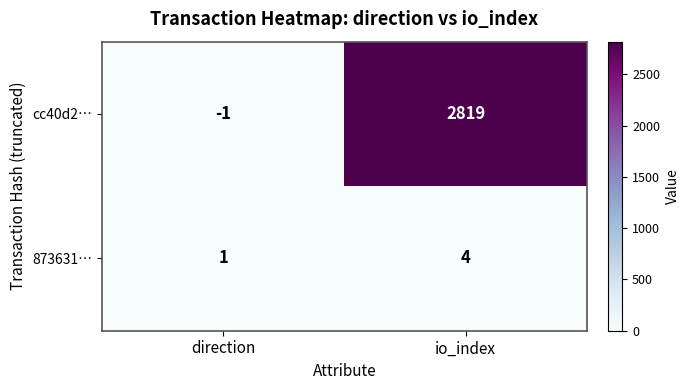

At direction, list the series in order from largest to smallest.

873631…, cc40d2…